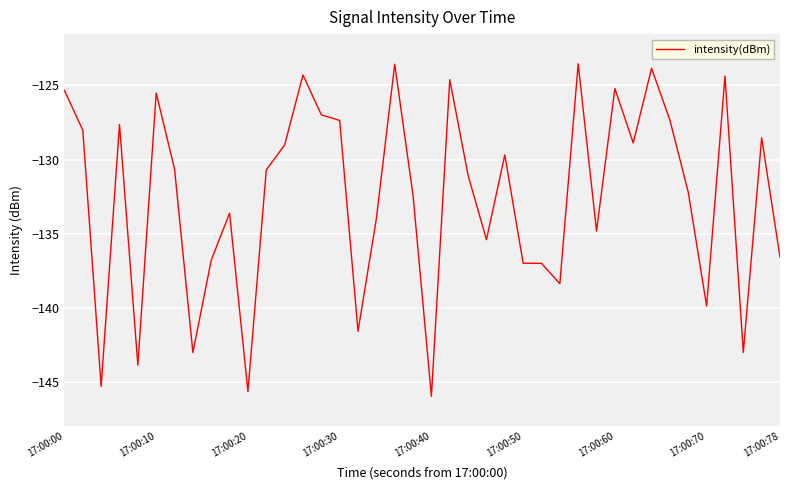

What is the difference between the maximum and minimum values?

22.4